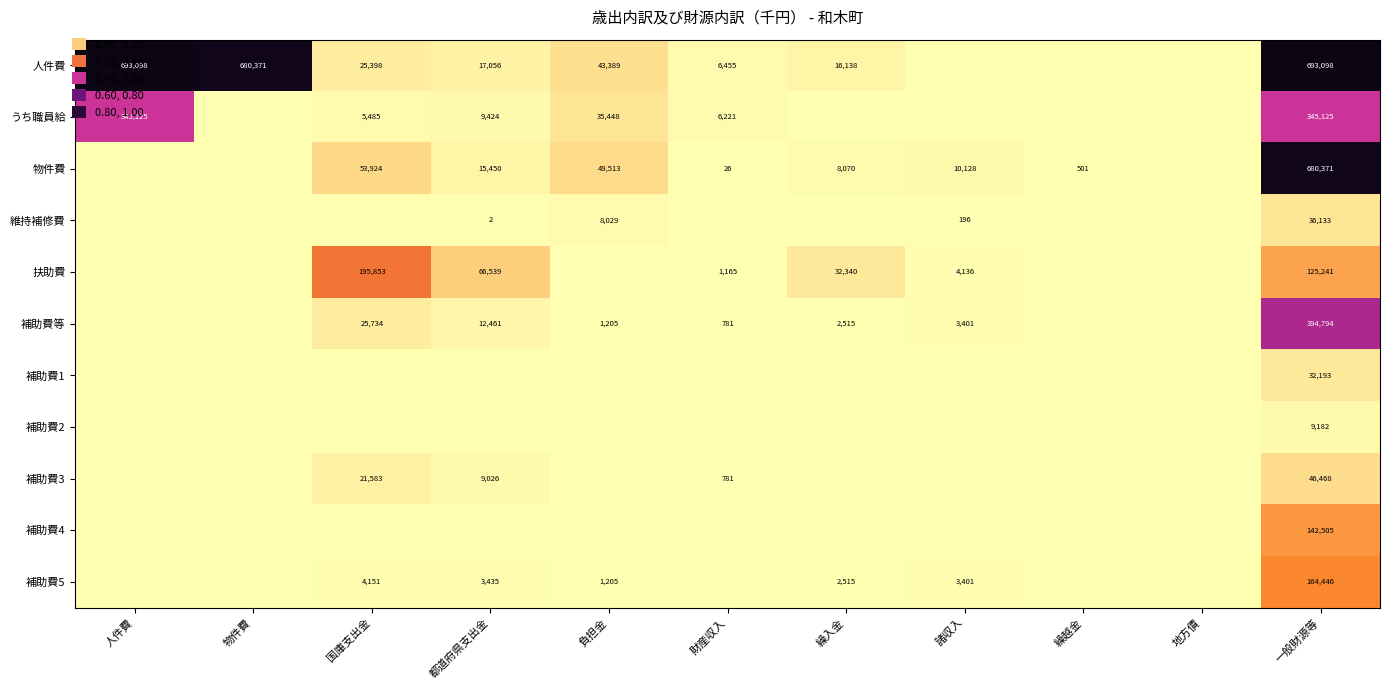

At 一般財源等, list the series in order from smallest to largest.

補助費2, 補助費1, 維持補修費, 補助費3, 扶助費, 補助費4, 補助費5, うち職員給, 補助費等, 物件費, 人件費